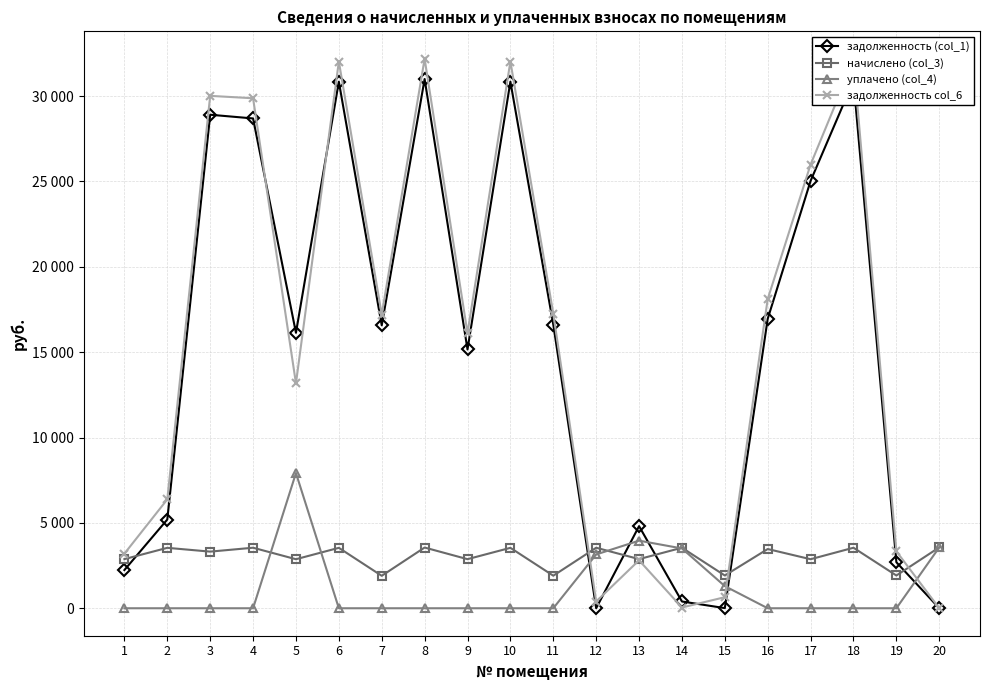

Rank the series at 4 from highest to lowest value.

задолженность col_6, задолженность (col_1), начислено (col_3), уплачено (col_4)